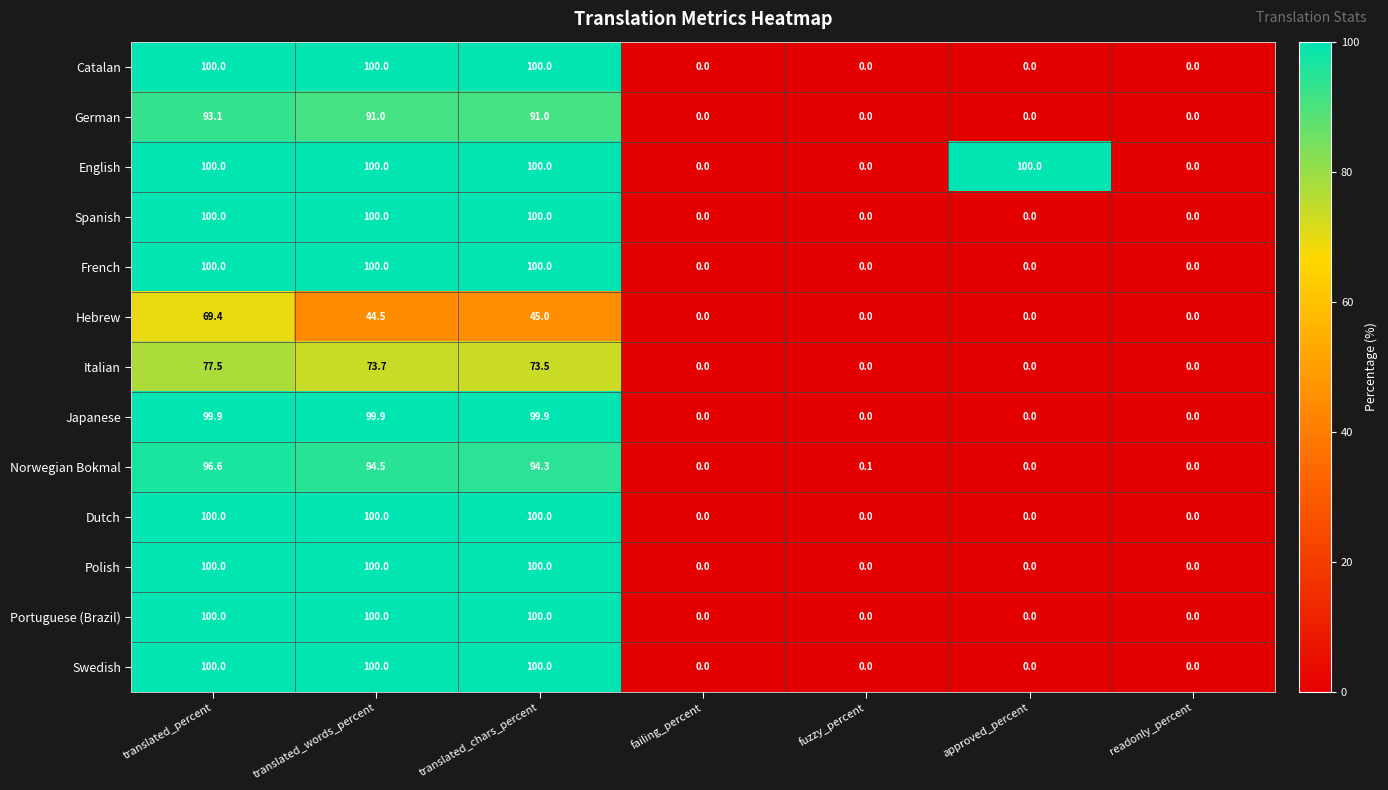

The value of Portuguese (Brazil) at readonly_percent is -39.0. True or false?

False